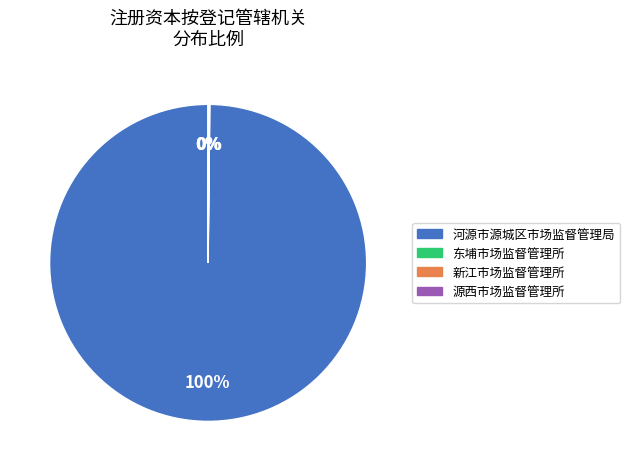

Is 河源市源城区市场监督管理局 the majority of the pie?

Yes